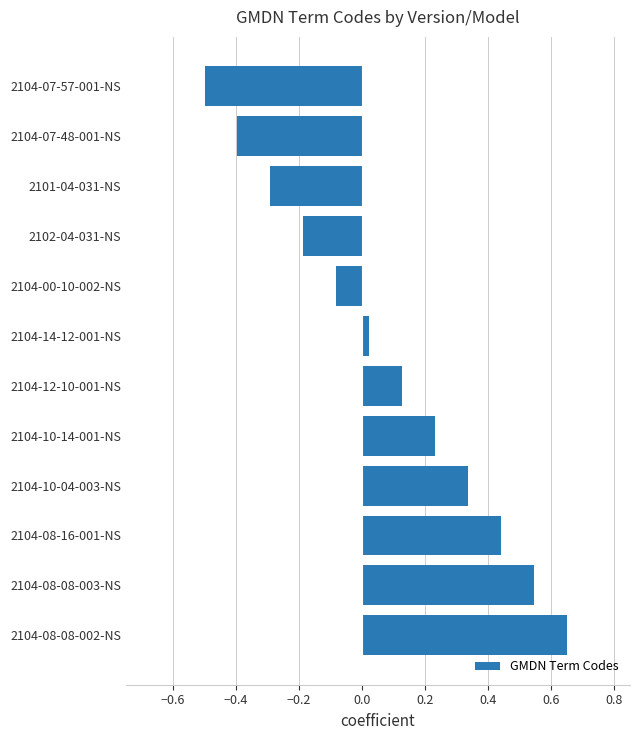

Where is the data nearest to the value 0?

2104-14-12-001-NS